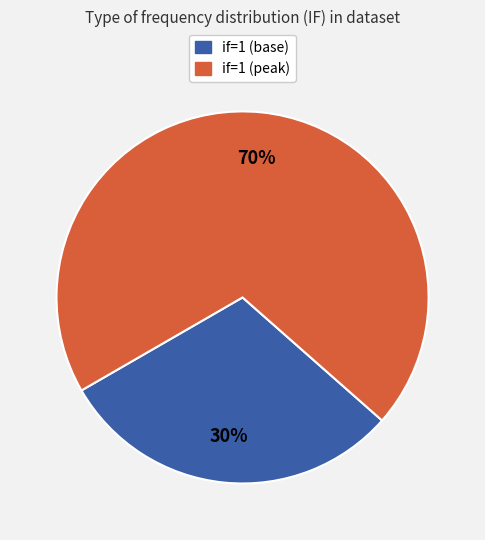

Approximately how many times larger is the value at if=1 (peak) compared to if=1 (base)?

2.3